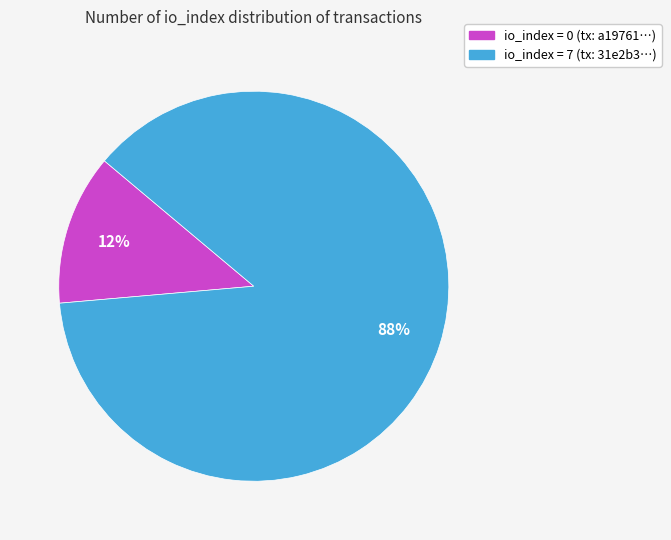

To the nearest percent, what is the average slice percentage?

50%